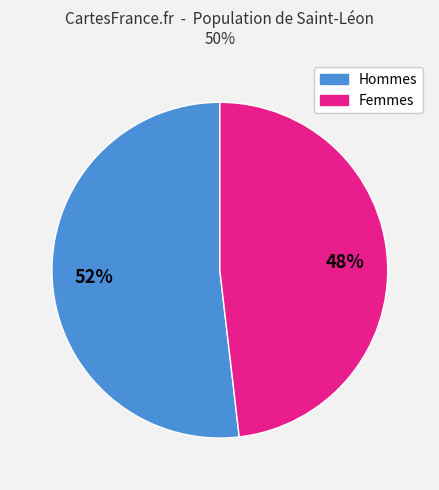

To the nearest percent, what is the average slice percentage?

50%